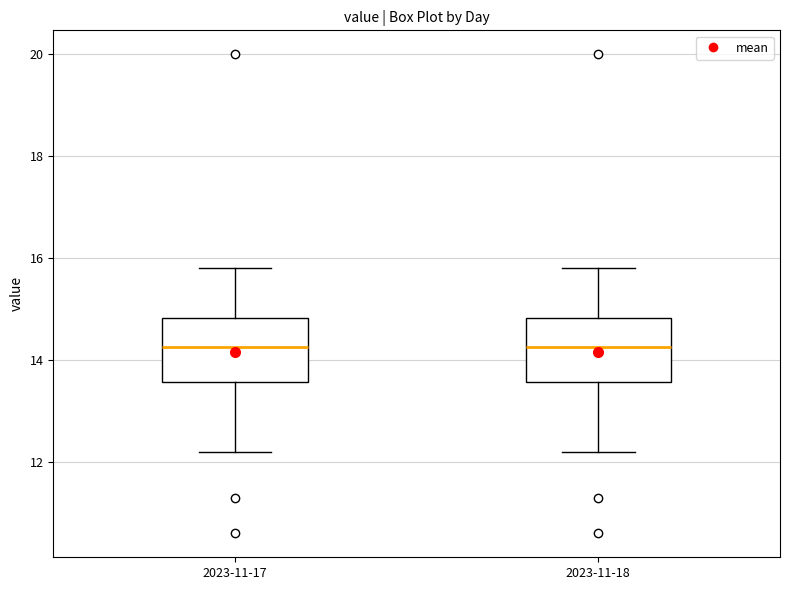

Reading left to right, read every box against the y-axis: the position of its median line, the range the box covers, and the ends of its whiskers. The values are not printed on the chart, so give them approximately, as read against the axis.

2023-11-17: median 14.2, box 13.6 to 14.8, whiskers 12.2 to 15.8
2023-11-18: median 14.2, box 13.6 to 14.8, whiskers 12.2 to 15.8